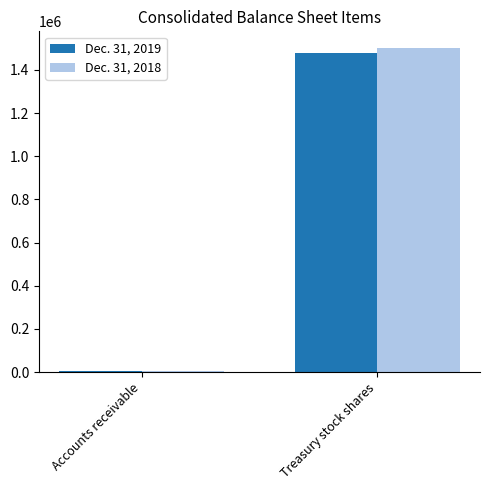

Which category has the lowest value across all series?

Accounts receivable